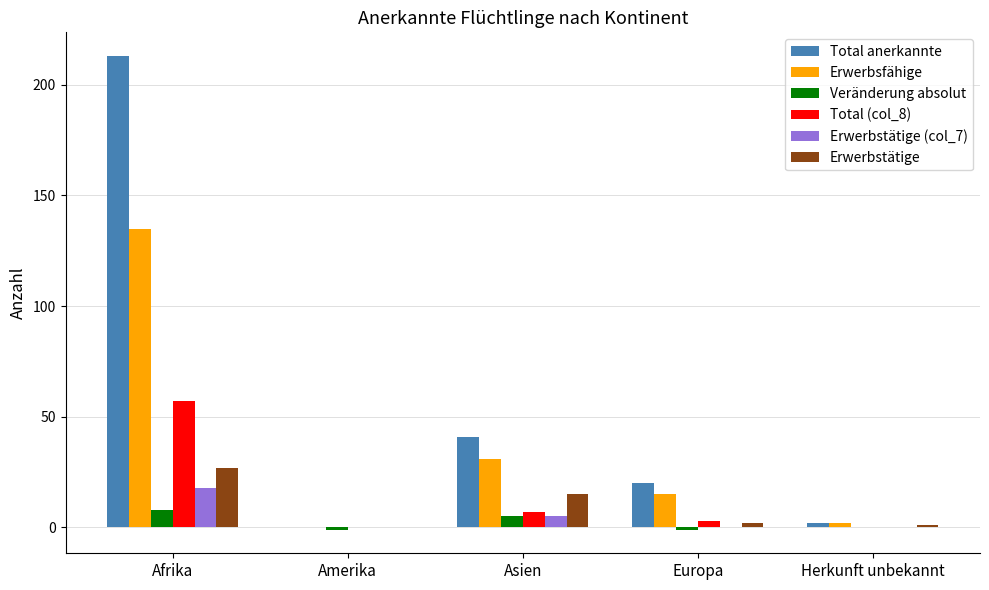

At which category is the sum across all series the highest?

Afrika